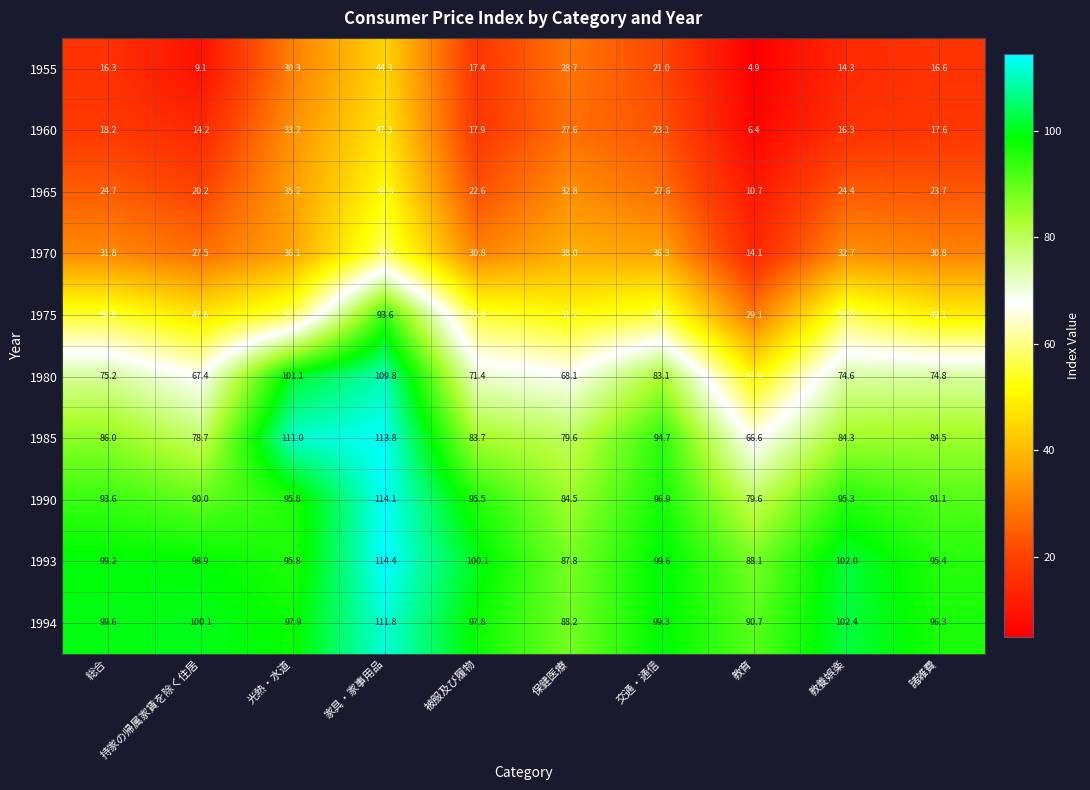

At which category is the sum across all series the highest?

家具・家事用品